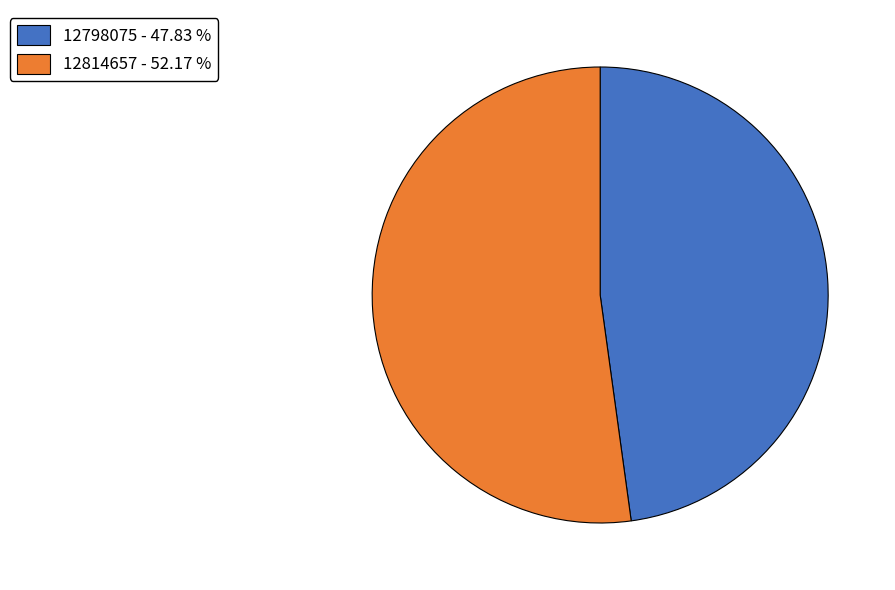

True or false: 12798075 accounts for 61% of the total.

False